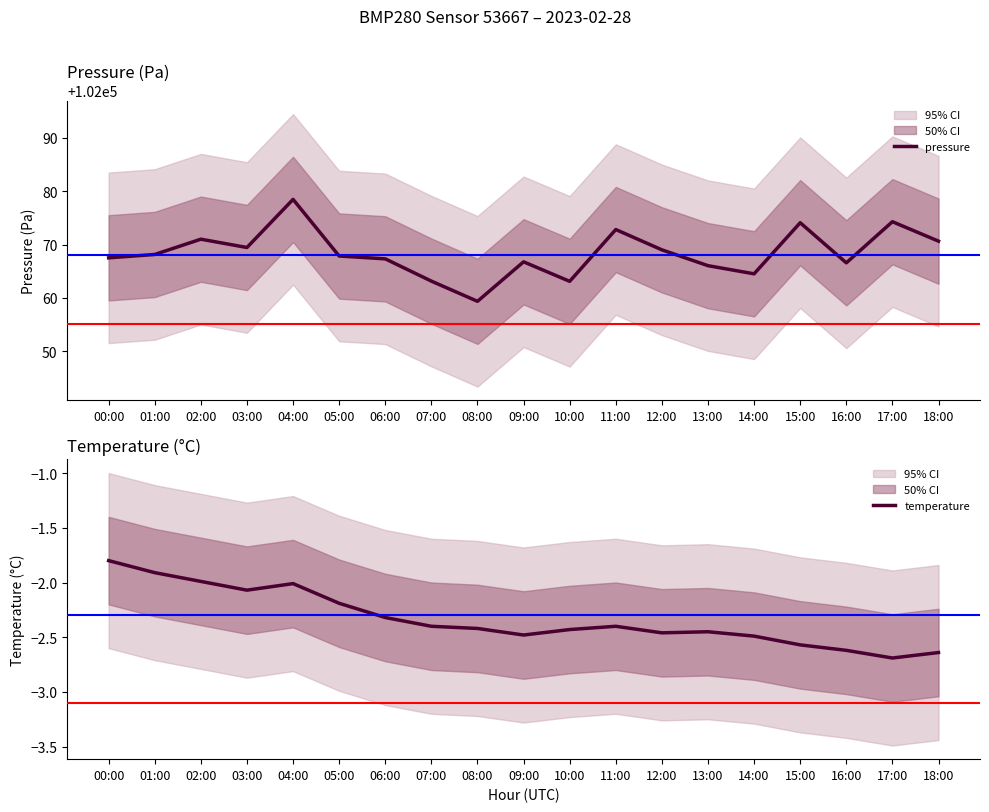

In temperature, how many points are lower than both neighbors (excluding endpoints)?

4